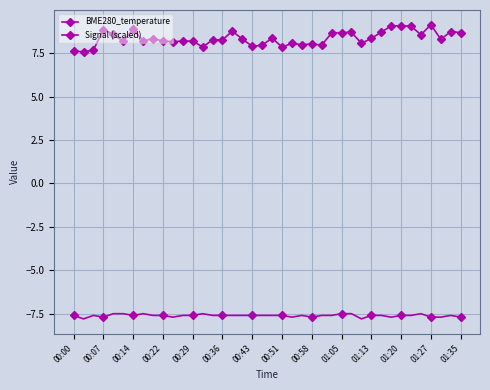

Count the number of data series in this chart.

2